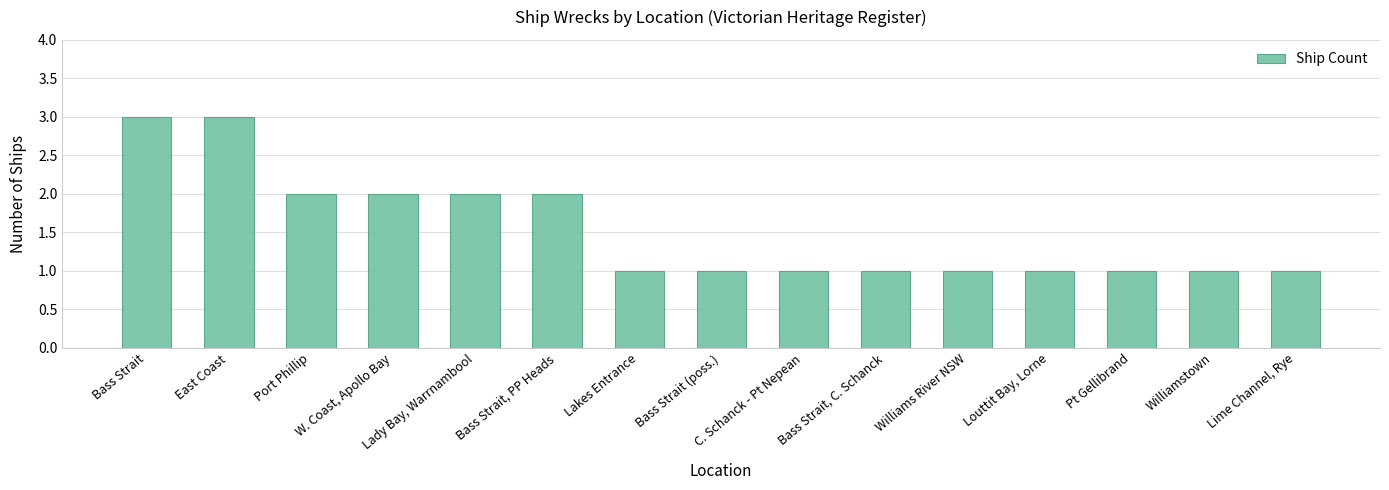

The chart shows a value of 2 at Williams River NSW. True or false?

False